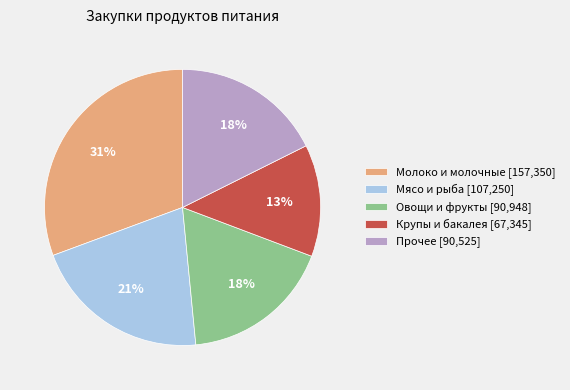

To the nearest percent, what is the difference between the largest and smallest slice percentages?

18%